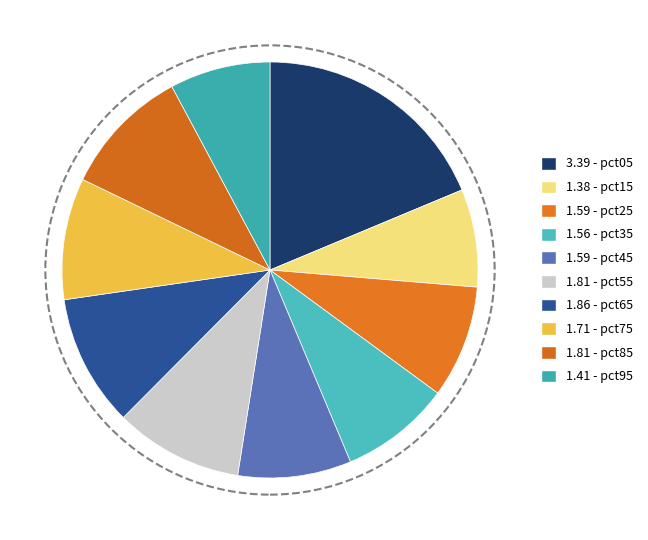

Rank the categories by value from highest to lowest.

pct05, pct65, pct85, pct55, pct75, pct45, pct25, pct35, pct95, pct15